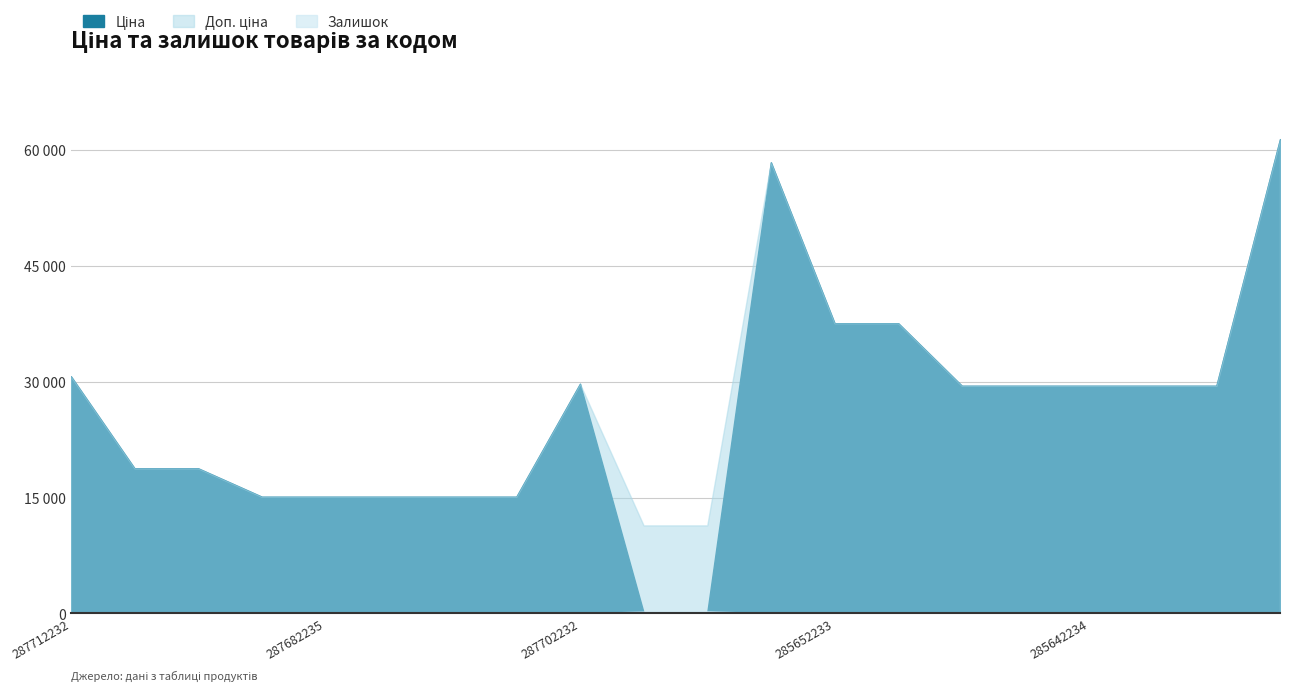

The value of Залишок at 287682236 is -148.8. True or false?

False